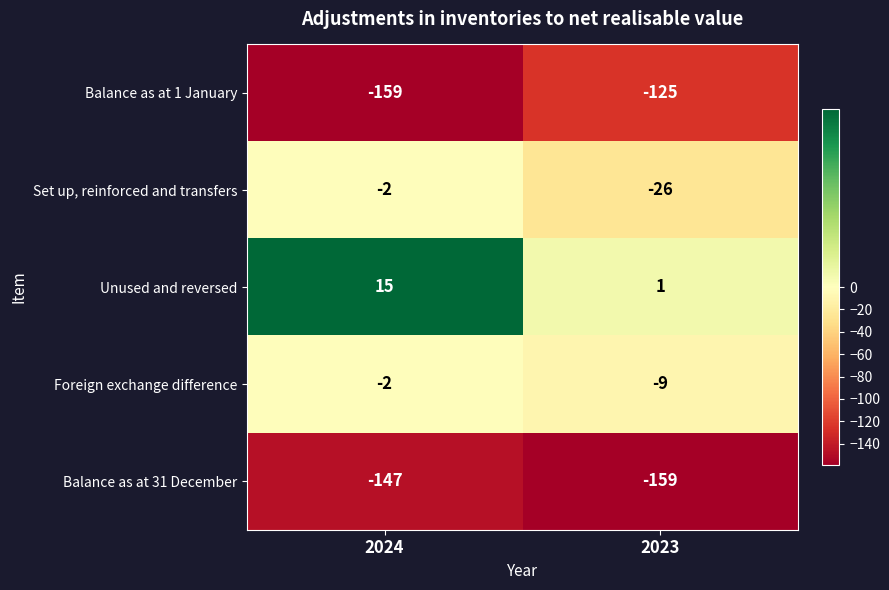

What value does the Set up, reinforced and transfers series have at 2023, to the nearest 10?

-30